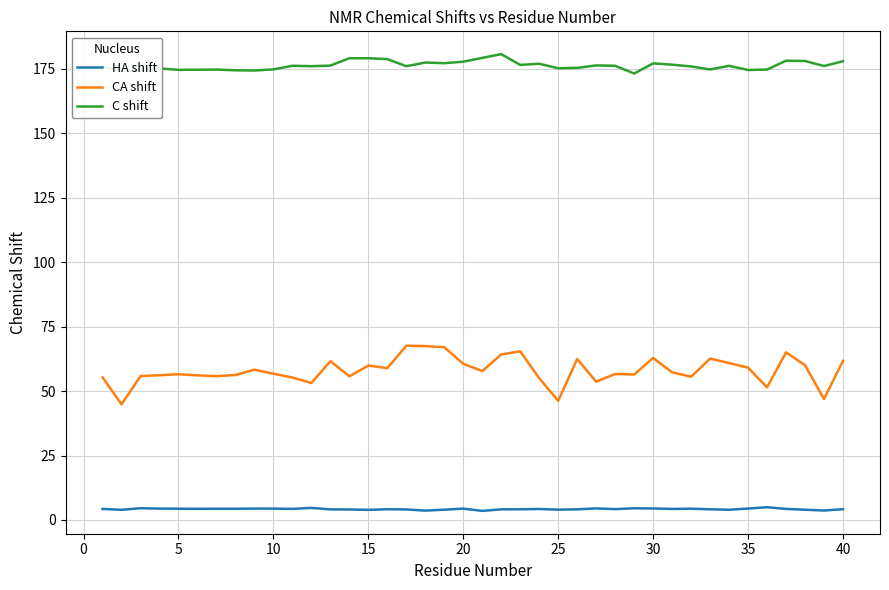

What is the difference between the maximum and minimum values in the C shift series?

7.5